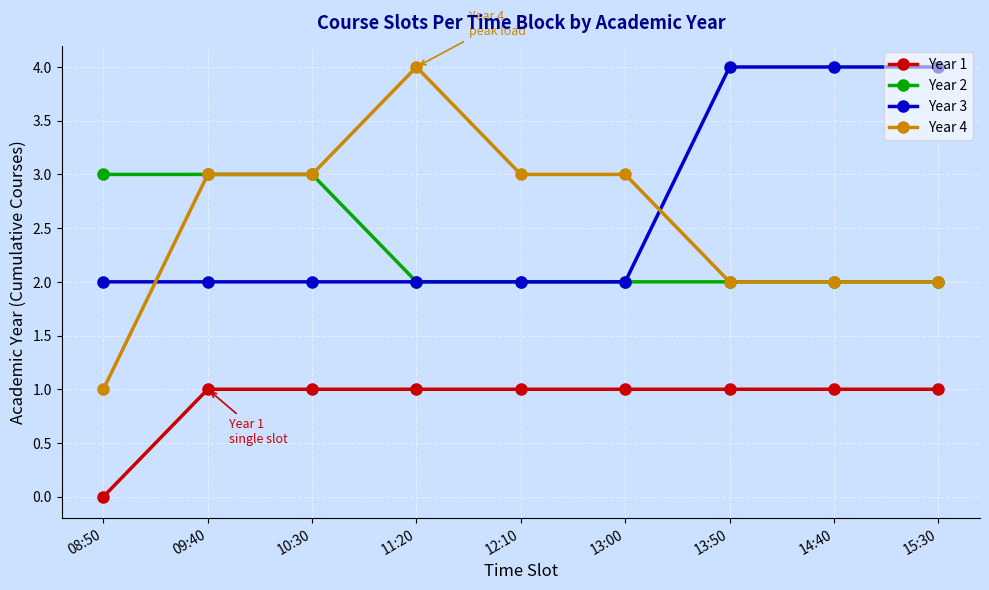

What is the maximum value for Year 3?

4